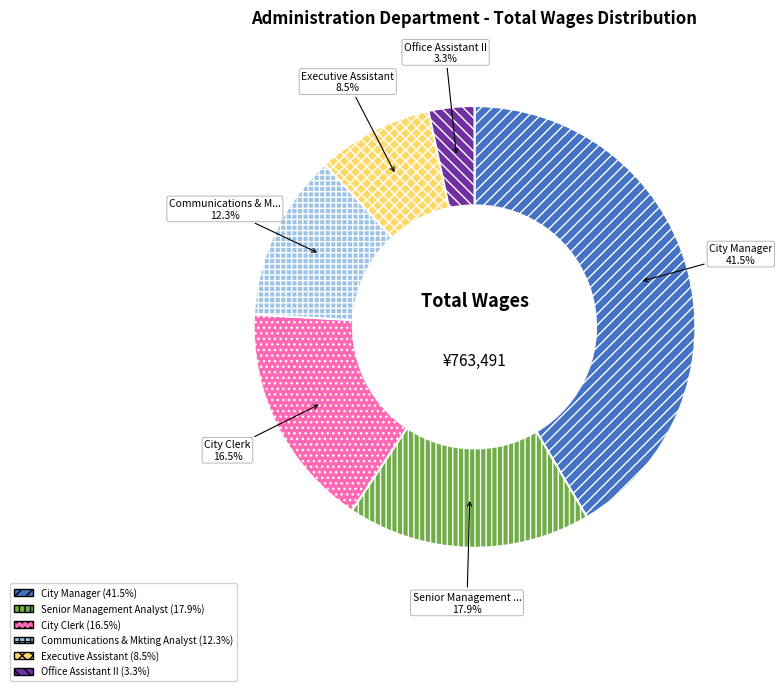

Does any single category account for the majority?

No